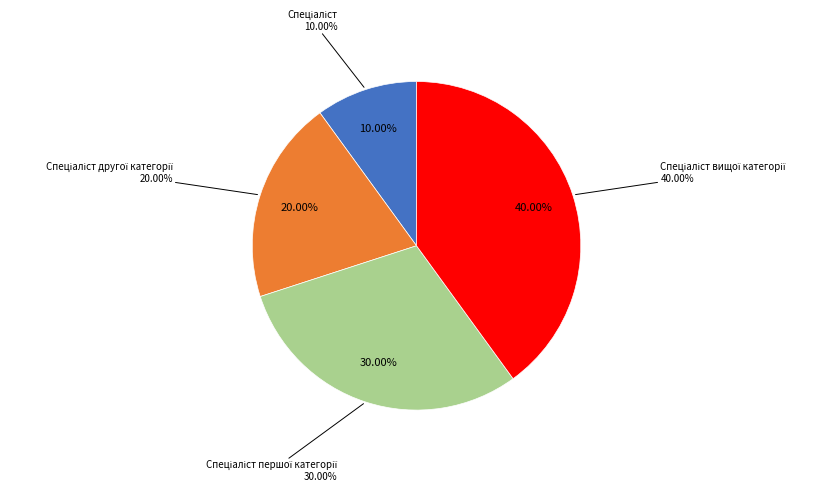

How much of the chart is everything except Спеціаліст першої категорії?

70.0%